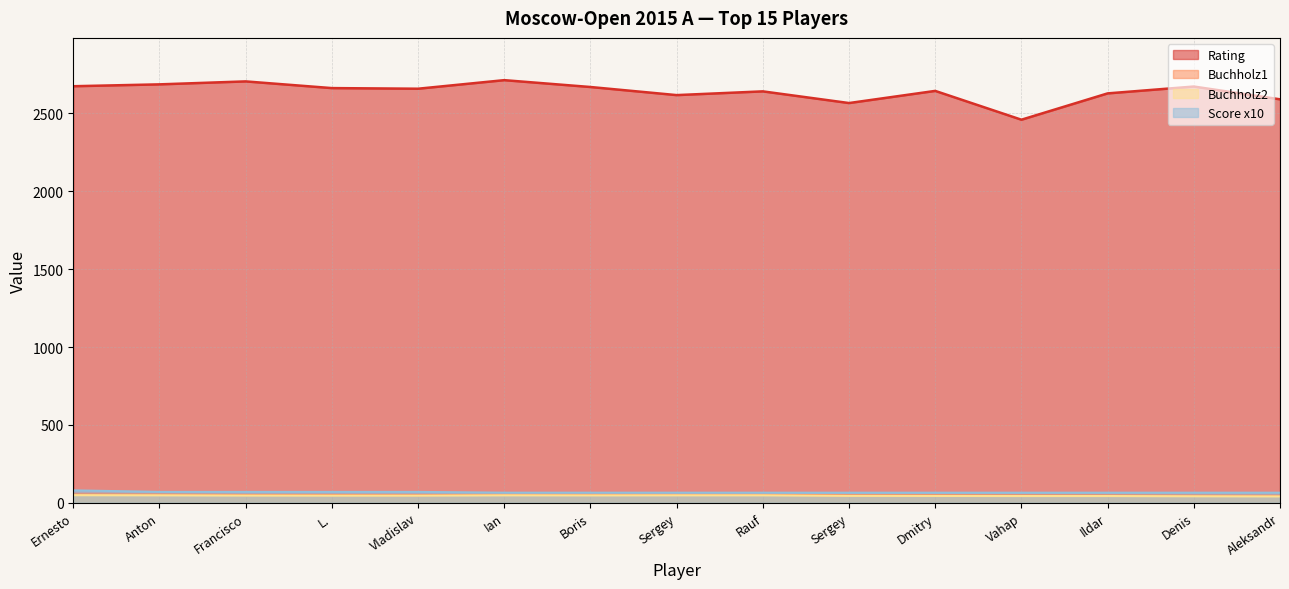

What is the value of the Buchholz2 point at the 11th from the left?

44.0